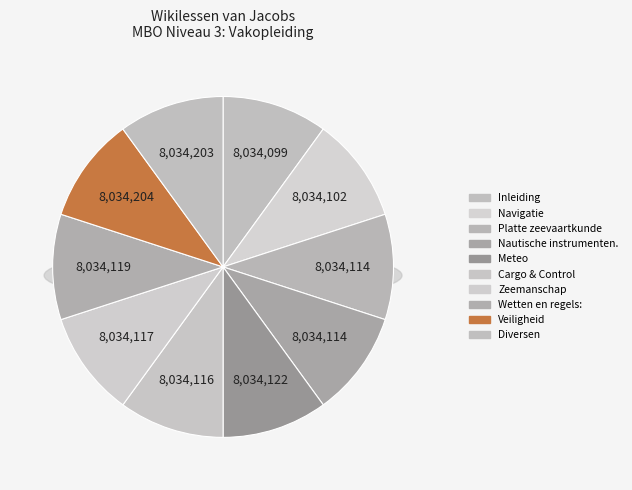

What percentage is the Nautische instrumenten. slice, to the nearest percent?

10%